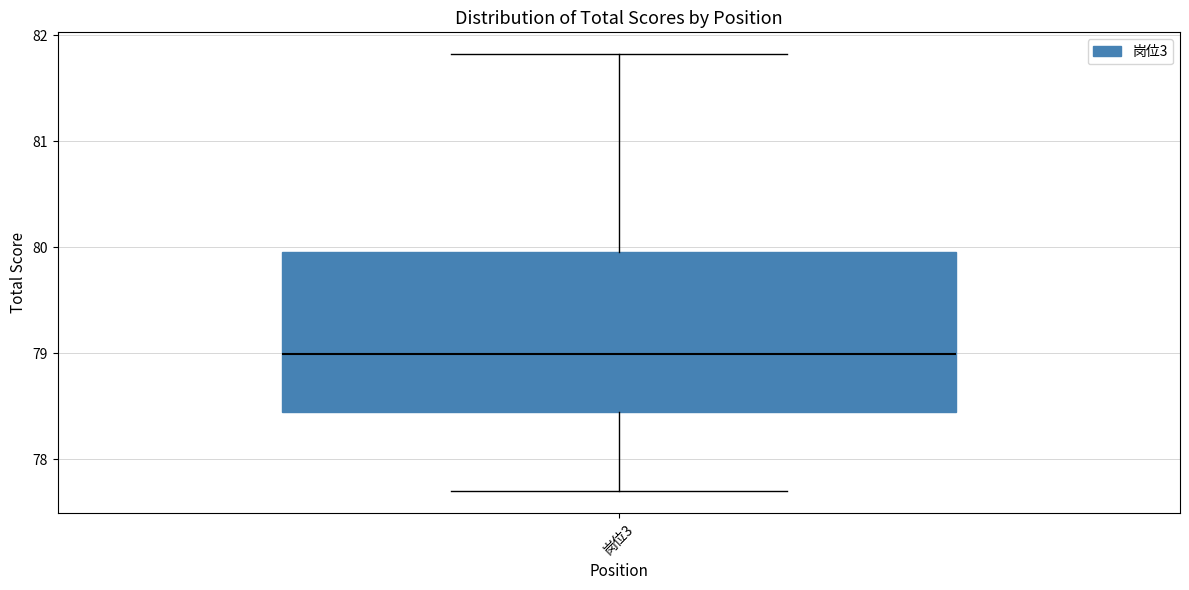

Transcribe this box plot: give where the median line is, the range the box spans, and where the two whiskers end, as read against the y-axis. The values are not printed on the chart, so give them approximately, as read against the axis.

median 79.0, box 78.4 to 80.0, whiskers 77.7 to 81.8